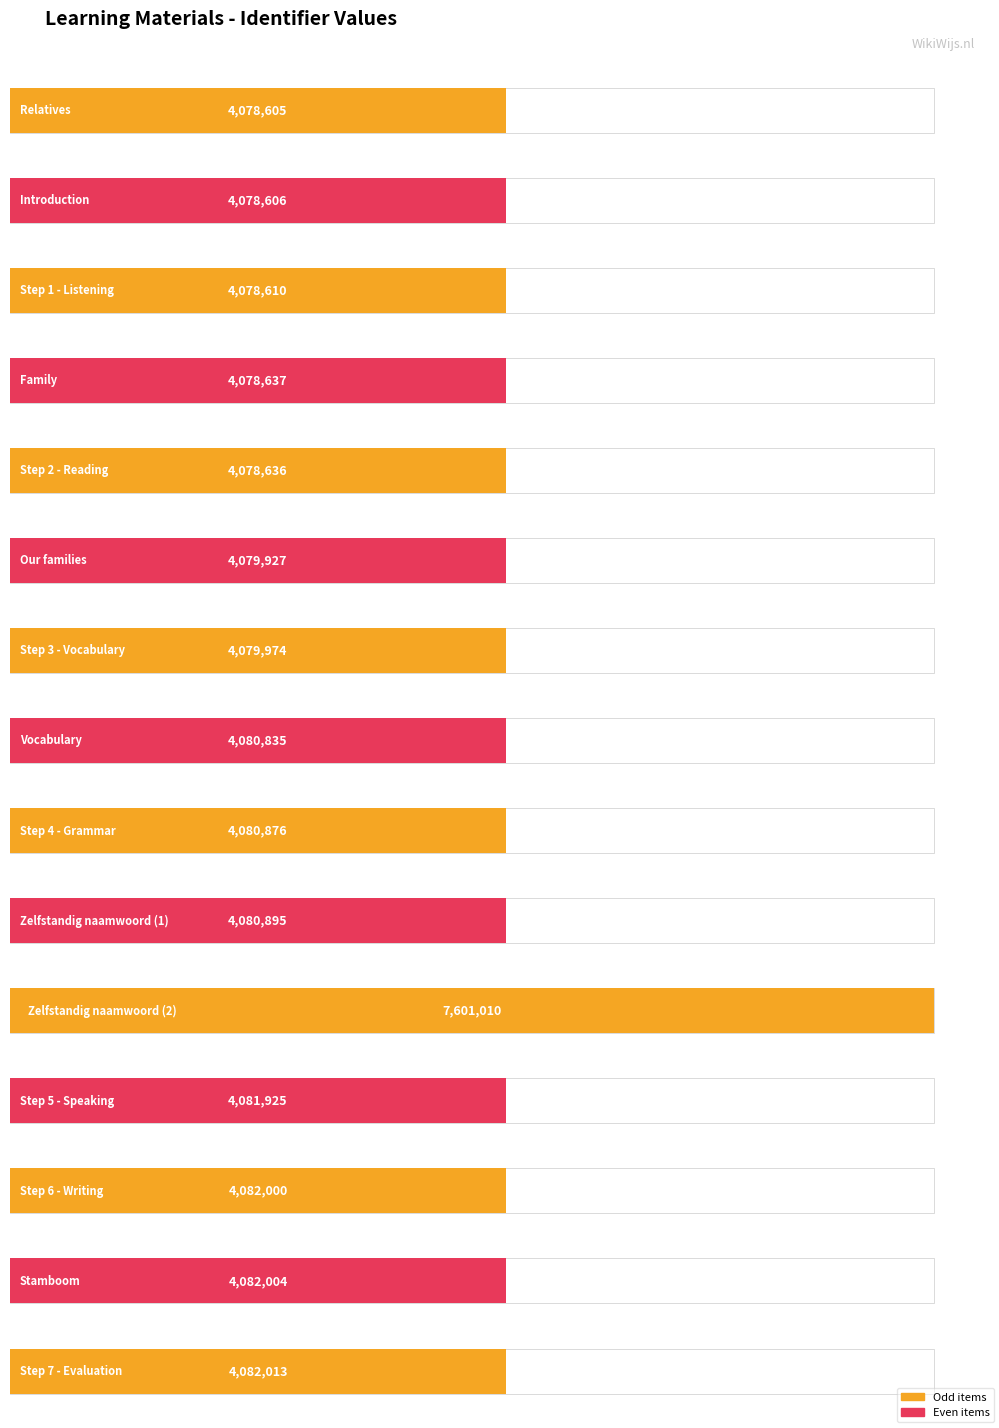

What is the smallest value displayed?

4078605